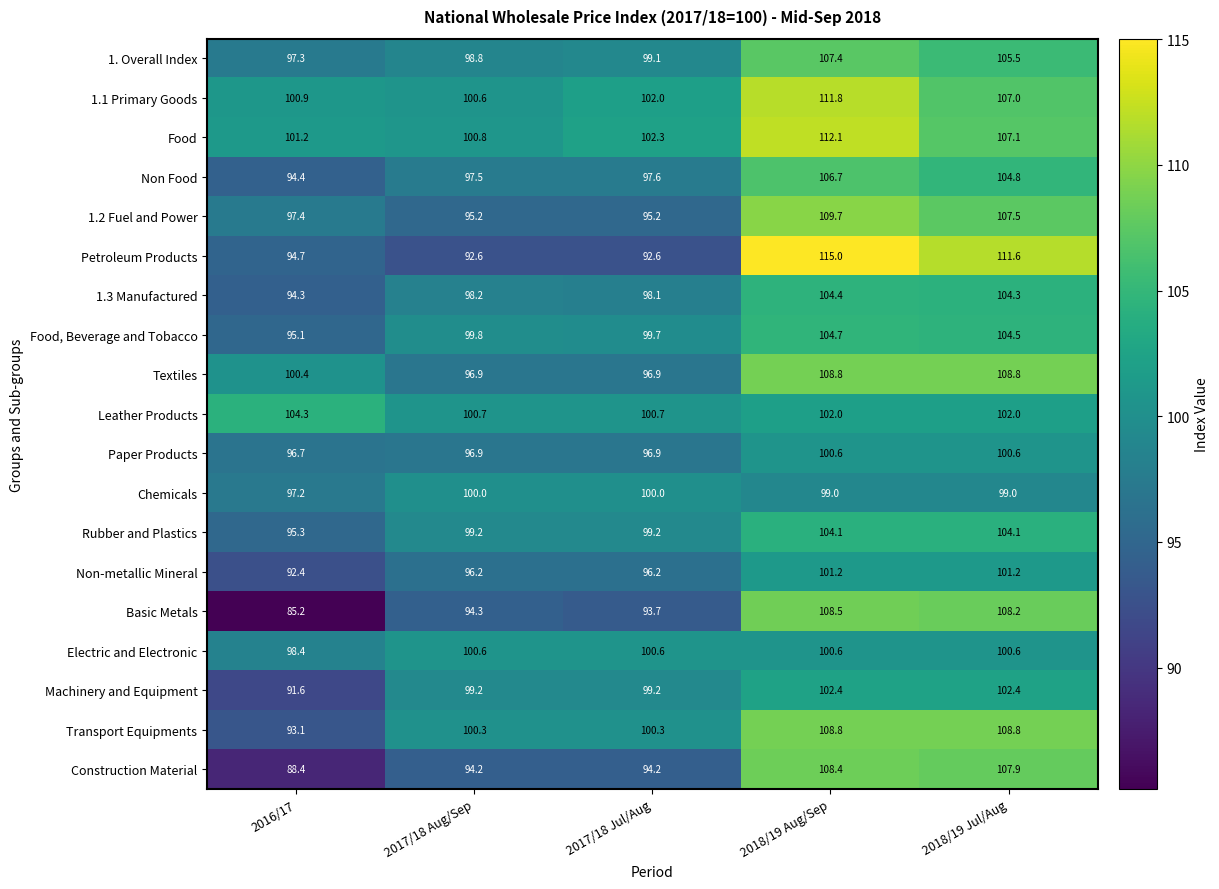

What is the spread (max minus min) of values at 2017/18 Jul/Aug?

9.7